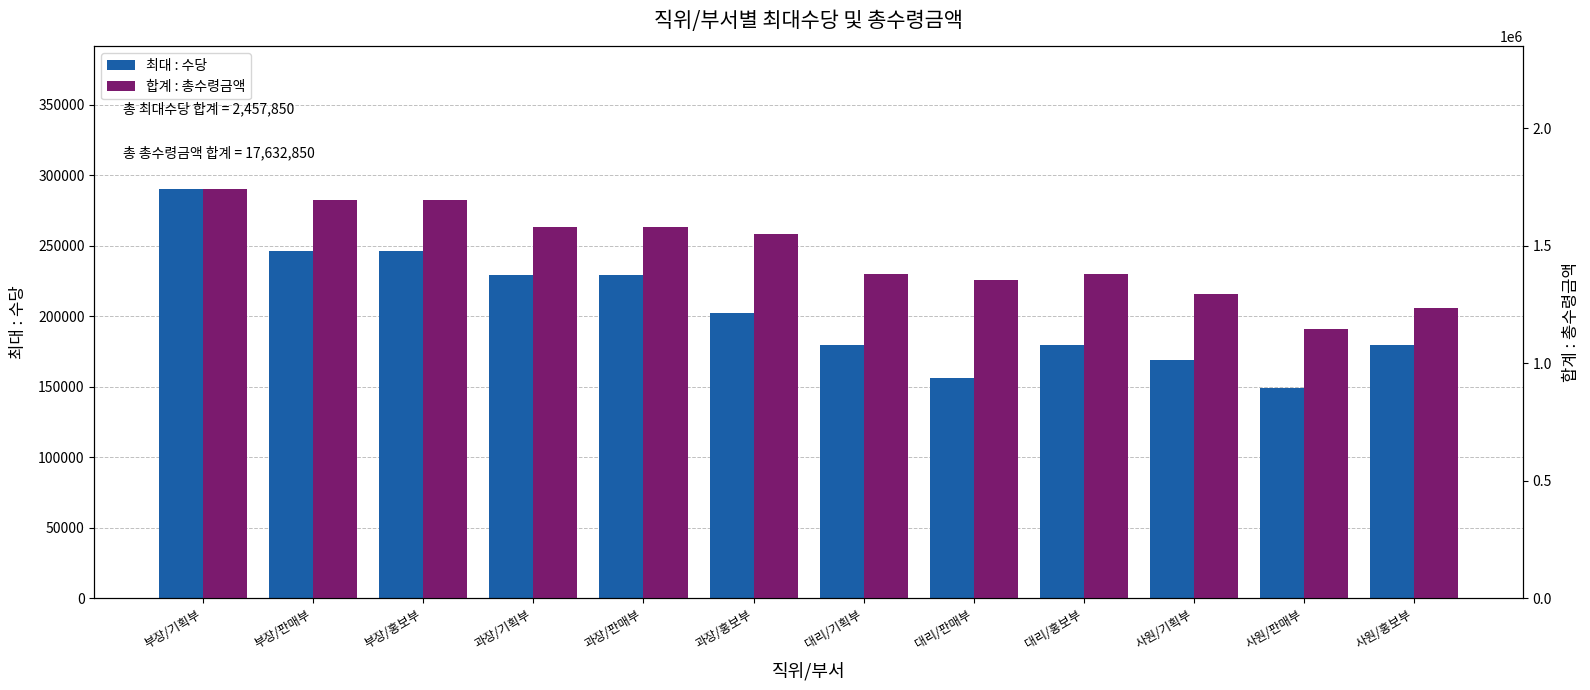

List the labels in order of 최대 : 수당 value, largest first.

부장/기획부, 부장/판매부, 부장/홍보부, 과장/기획부, 과장/판매부, 과장/홍보부, 대리/기획부, 대리/홍보부, 사원/홍보부, 사원/기획부, 대리/판매부, 사원/판매부